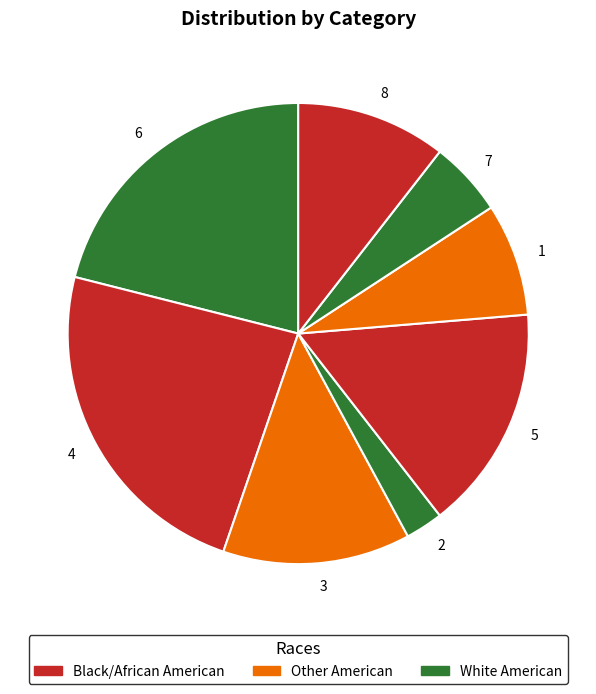

The 1 slice represents 8% of the pie. True or false?

True